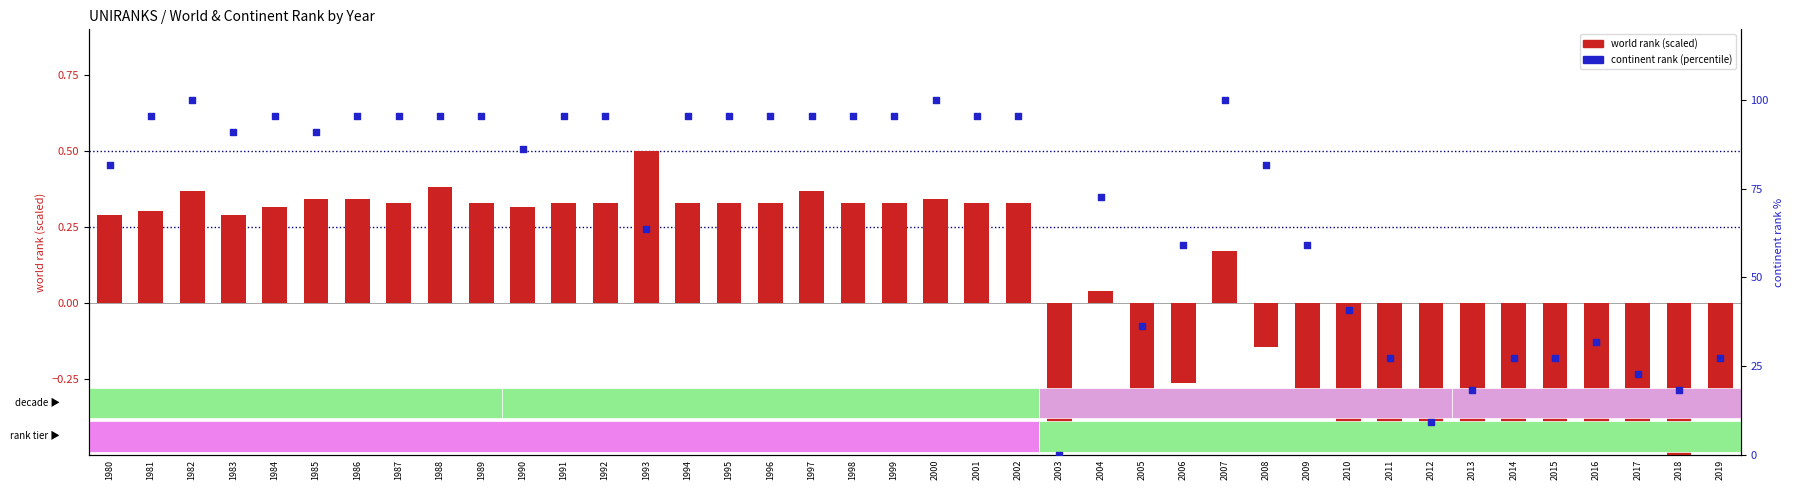

Which series has the widest spread of Y values?

continent rank (percentile)